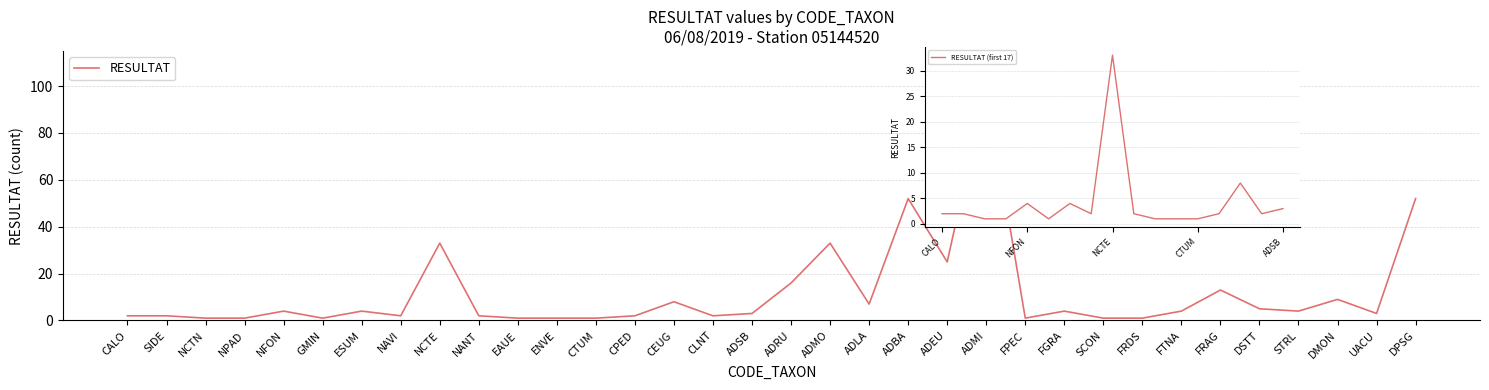

Reading left to right, transcribe all the data shown in this chart.

2	2	1	1	4	1	4	2	33	2	1	1	1	2	8	2	3	16	33	7	52	25	100	1	4	1	1	4	13	5	4	9	3	52